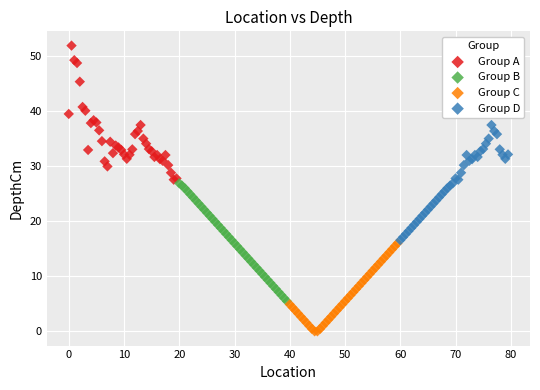

Which series contains the lowest Y value?

Group C